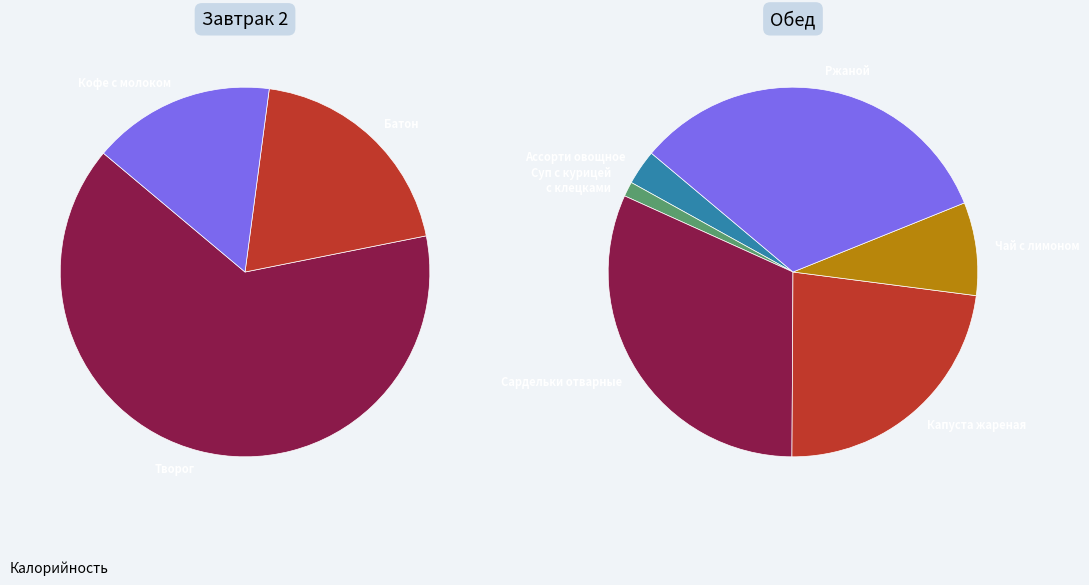

Which category has the biggest portion of the pie?

Творог